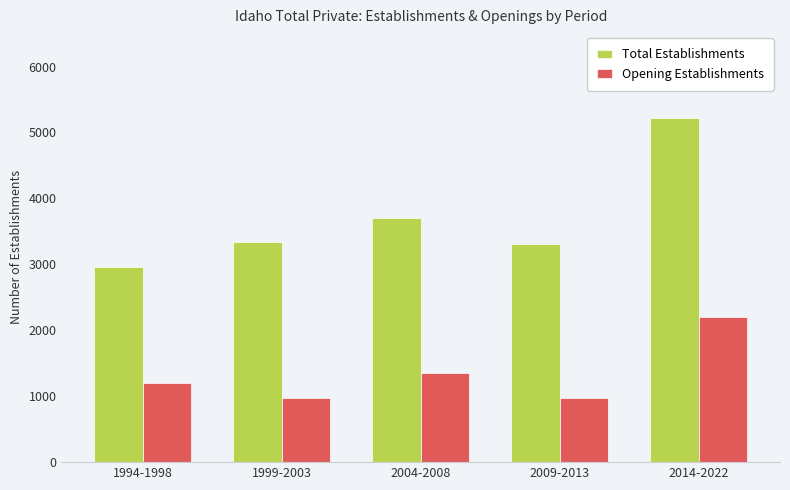

What is the label of the 5th bar from the left?

2014-2022